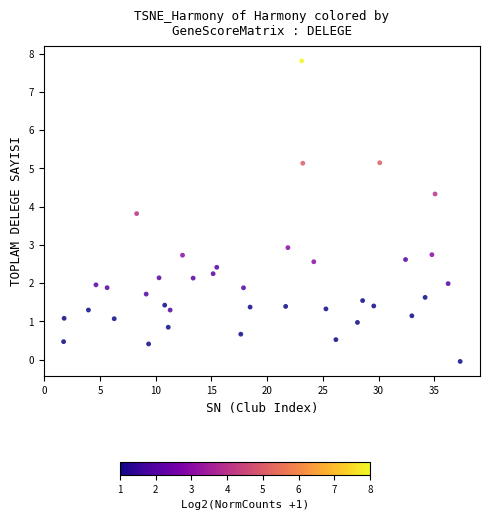

What is the range of X values (max minus min)?

35.6